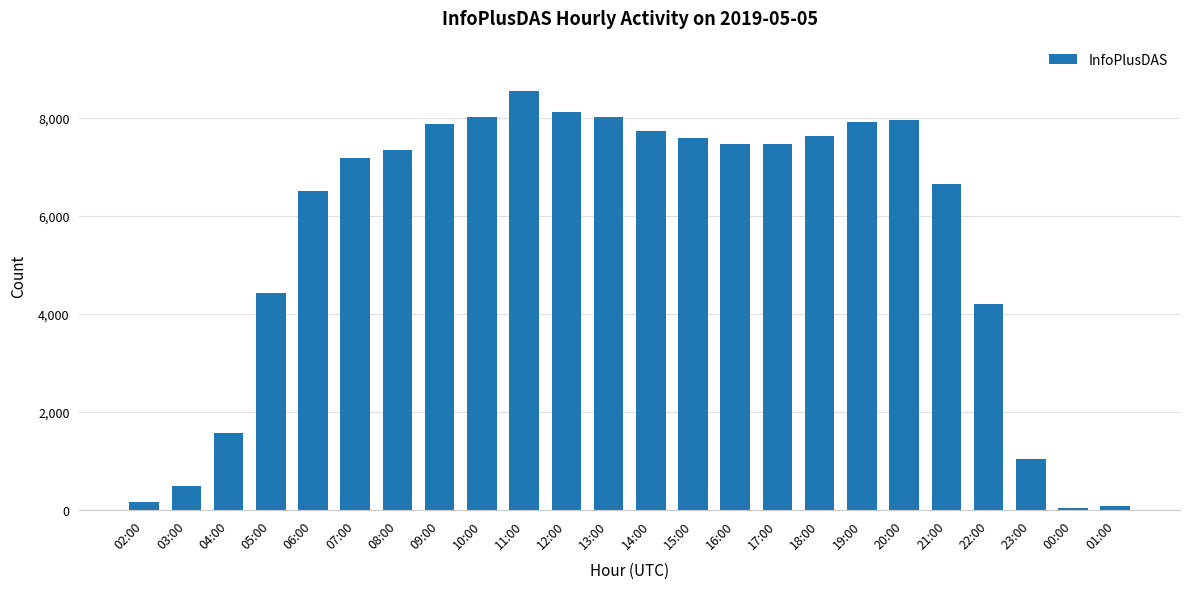

True or false: the data shows 4343 at 20:00.

False